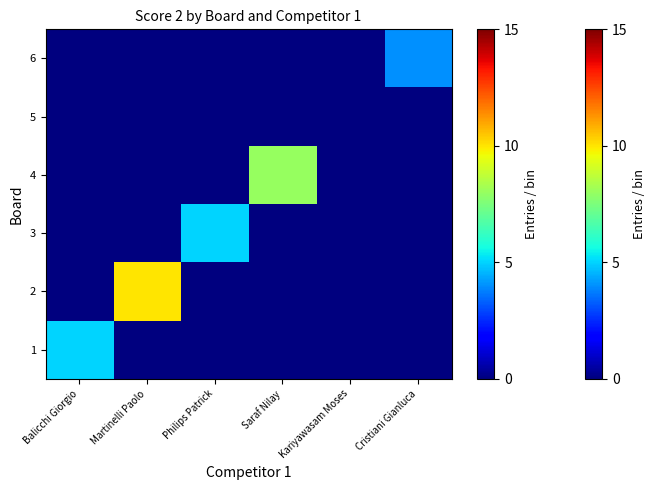

How many series are shown in this chart?

6